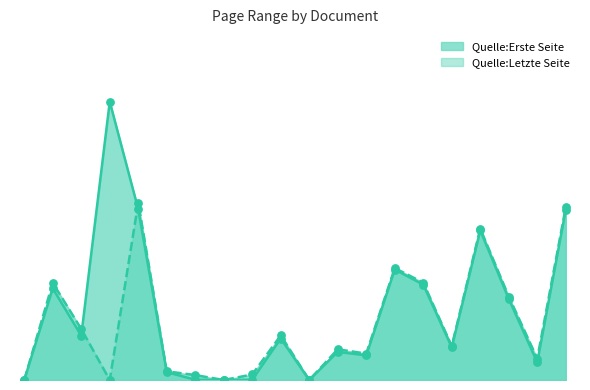

Which series has the largest total across all categories?

Quelle:Erste Seite